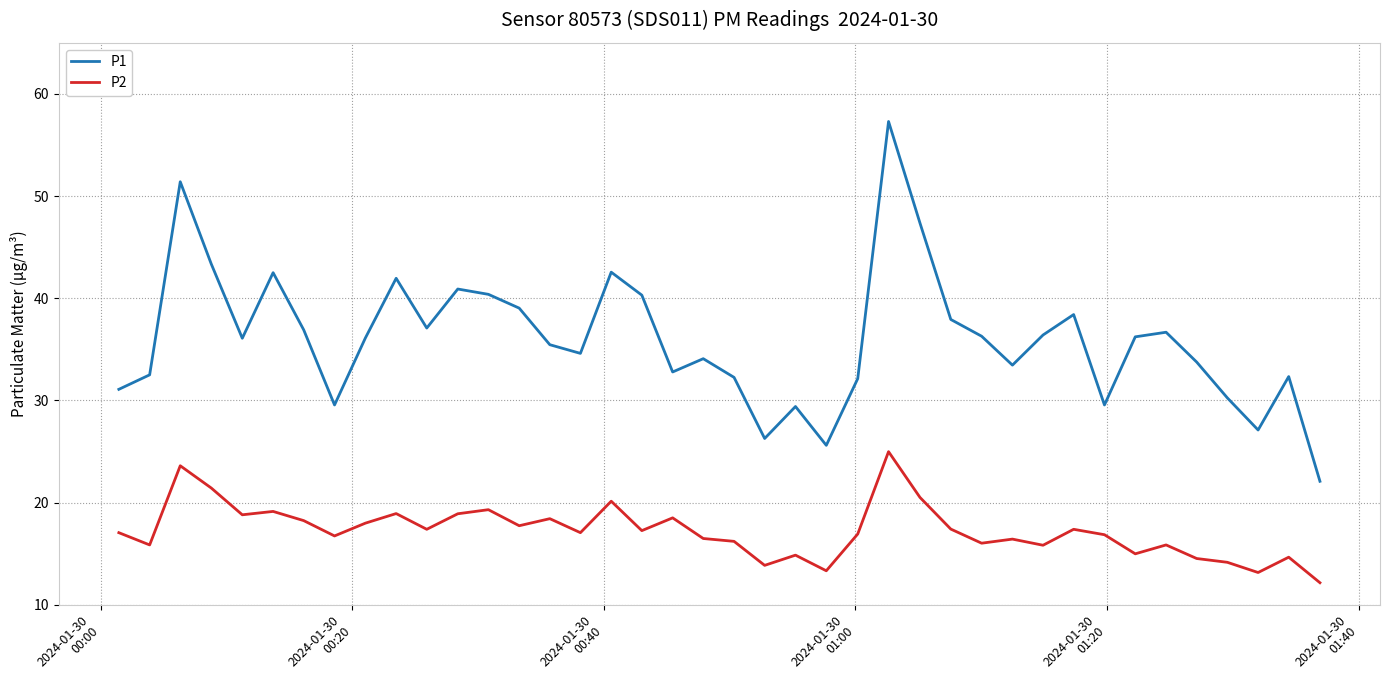

What is the greatest value displayed?

57.3